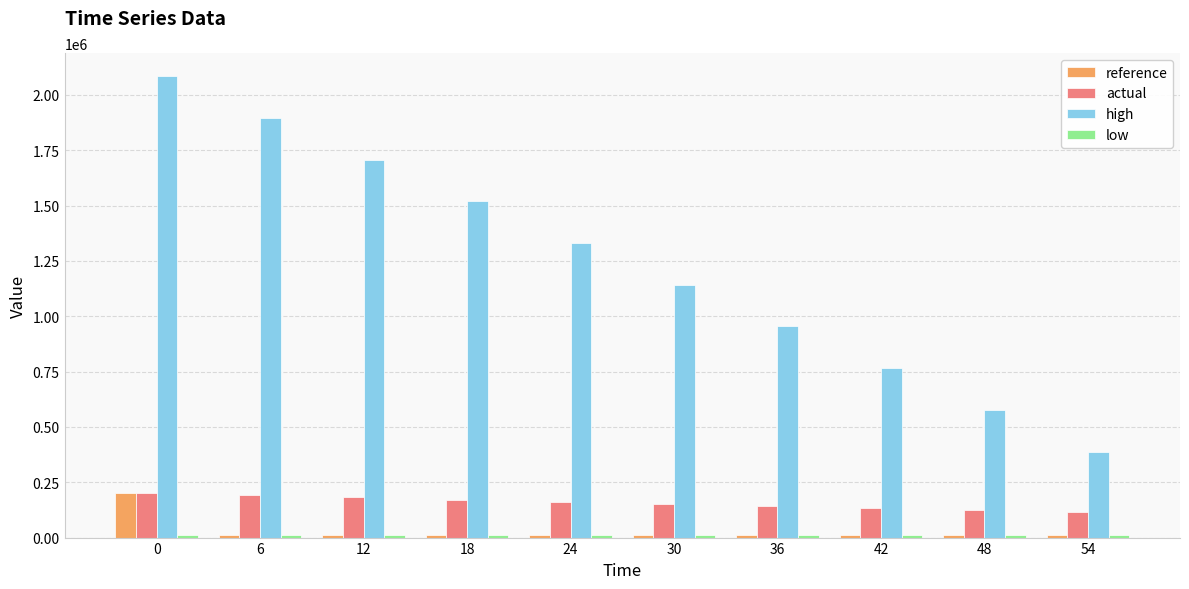

What is the difference between the maximum and minimum values in the actual series?

84800.0